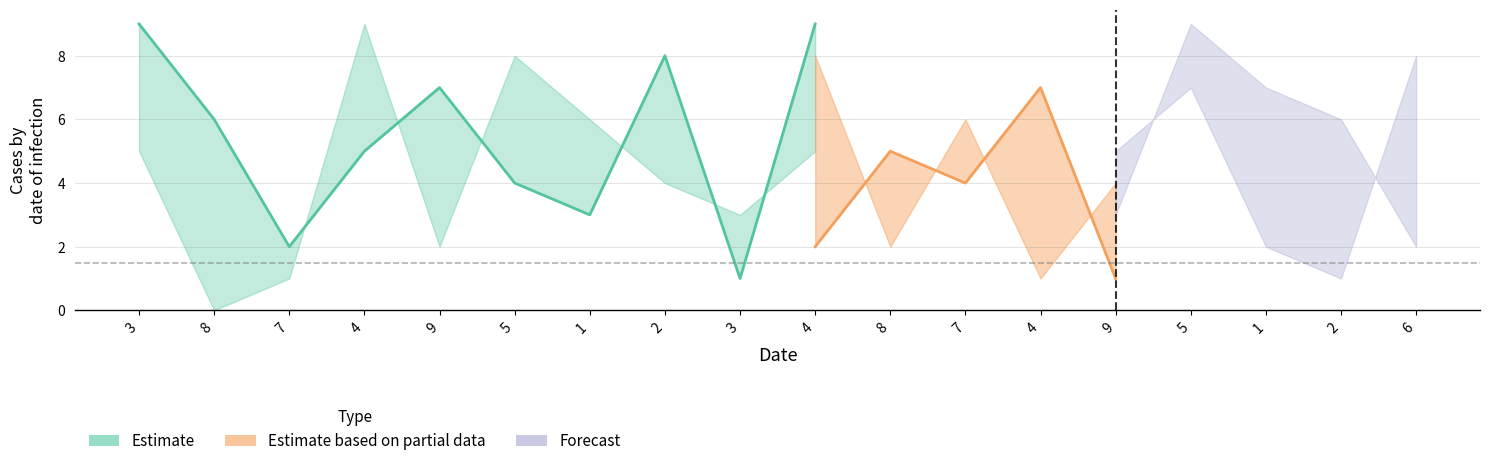

What is the label of the 2nd point from the left?

8